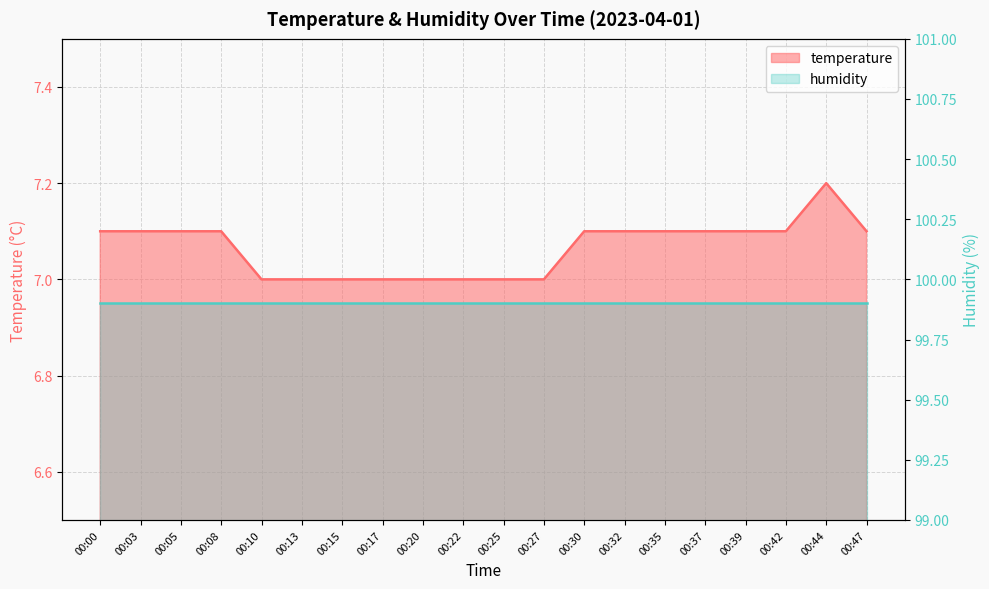

True or false: there are more than 1 points higher than both neighbors.

False